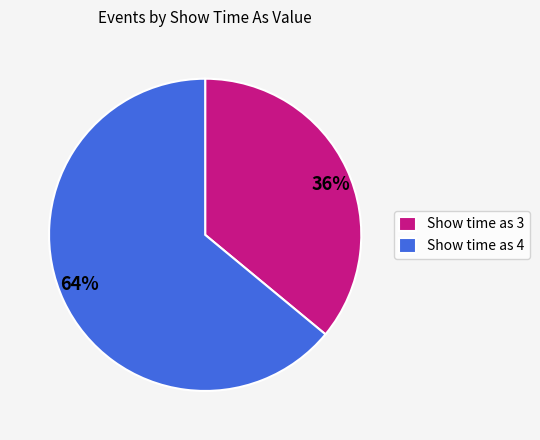

Combined, do 64% and 36% account for over 50%?

Yes